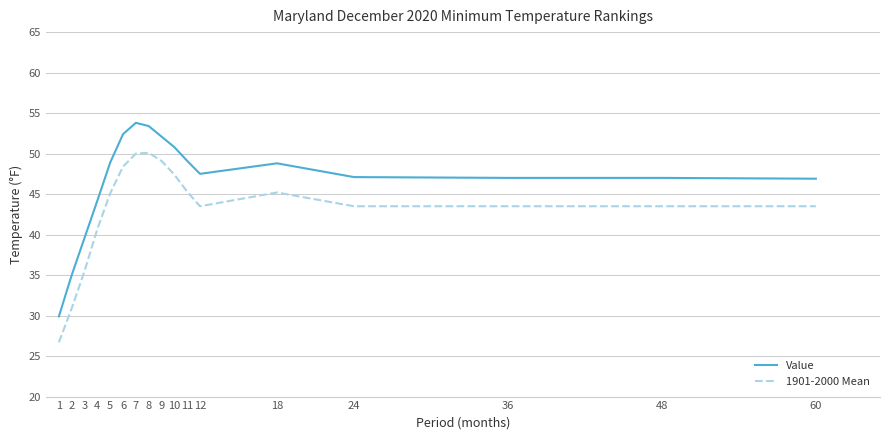

Is it true that 1901-2000 Mean equals 29.9 at 12?

False